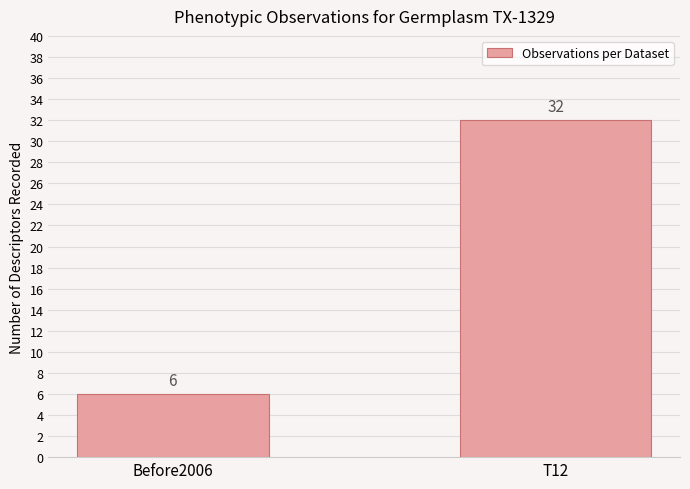

Does the chart contain stacked bars?

No